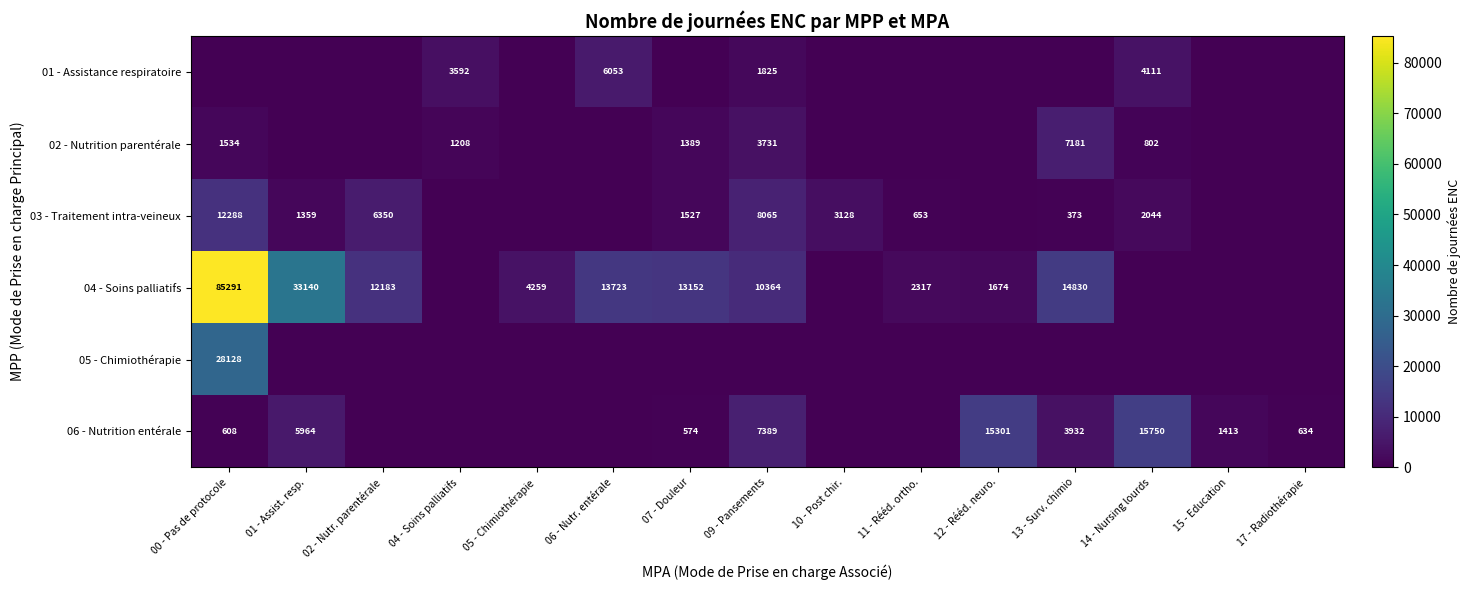

The 04 - Soins palliatifs series shows 12183 at 02 - Nutr. parentérale. True or false?

True